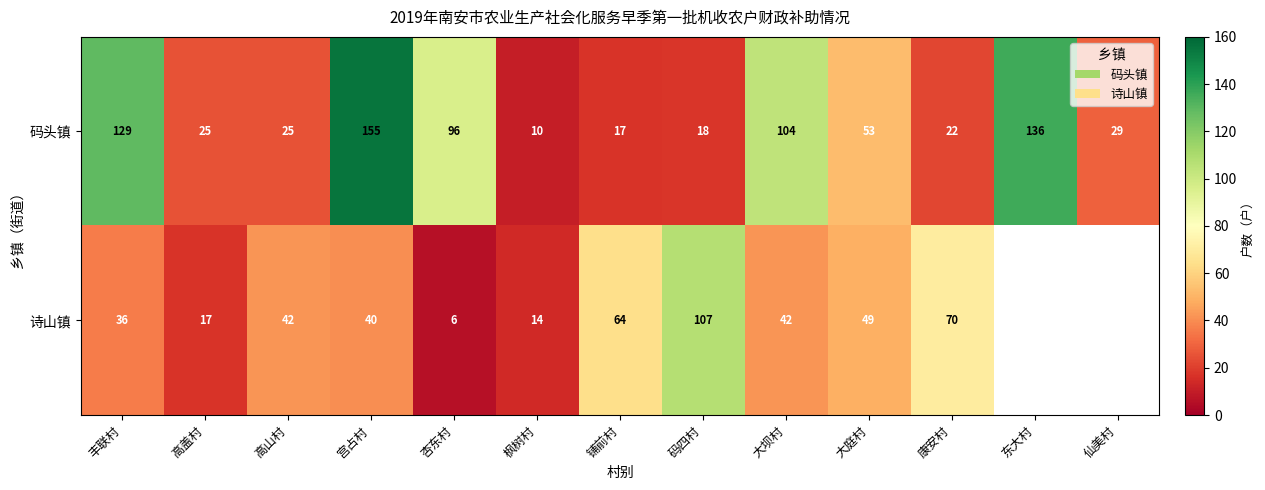

At 码四村, list the series in order from smallest to largest.

码头镇, 诗山镇